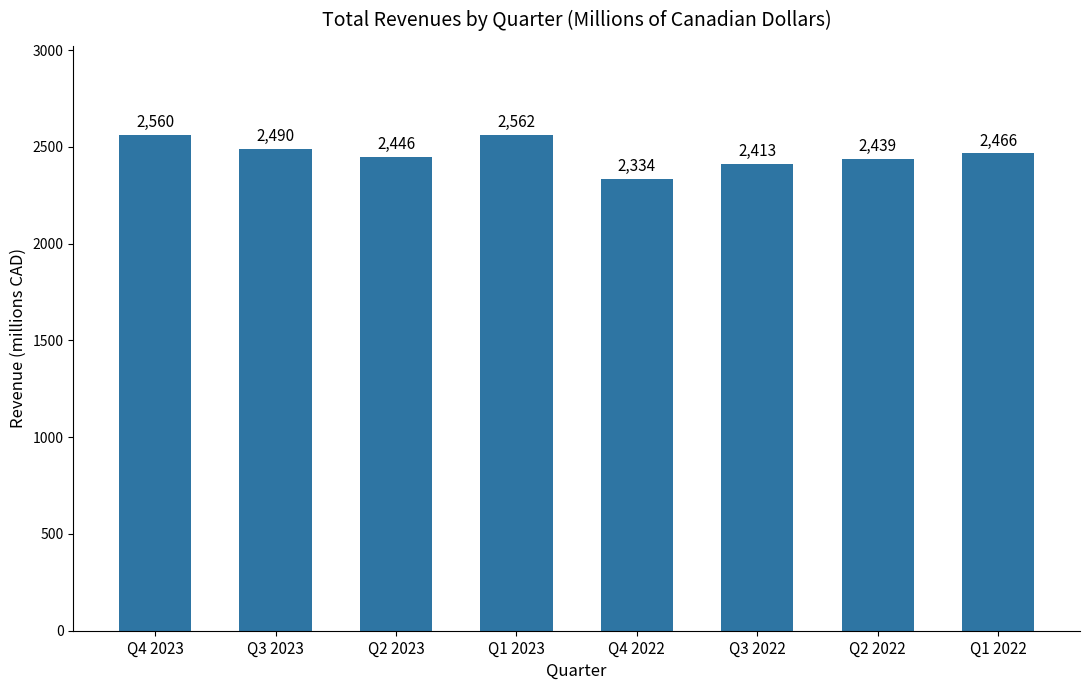

Is it true that the value at Q3 2022 is 2413?

True